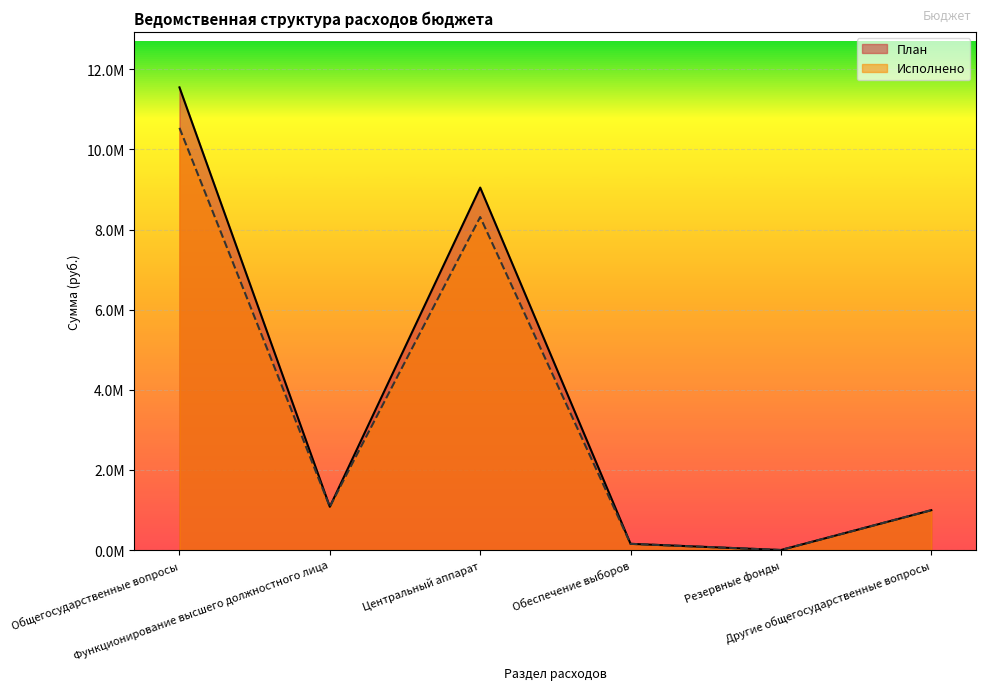

How many series are shown in this chart?

2